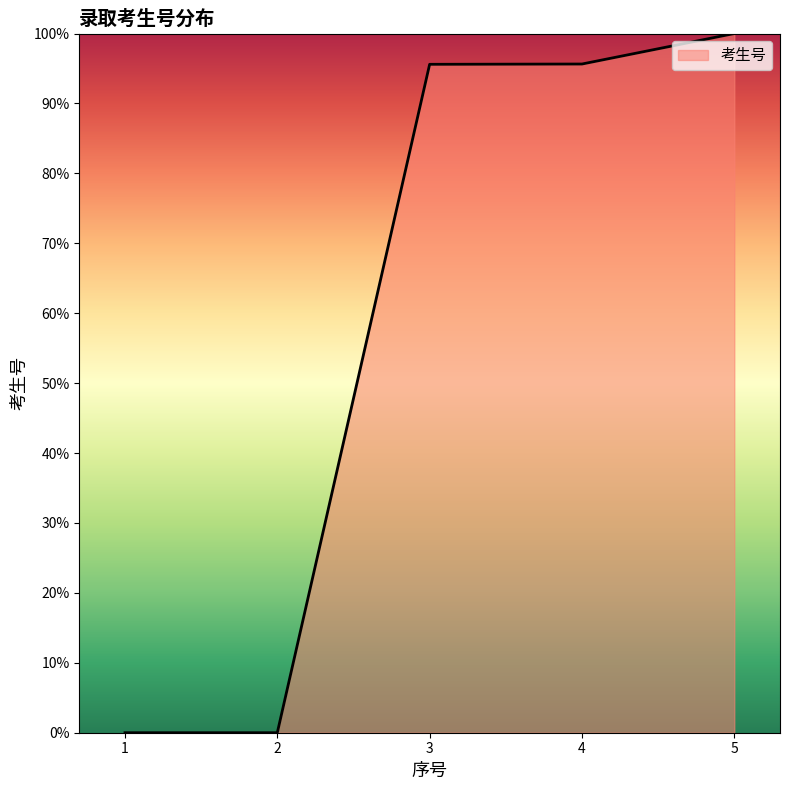

How many series are shown in this chart?

1